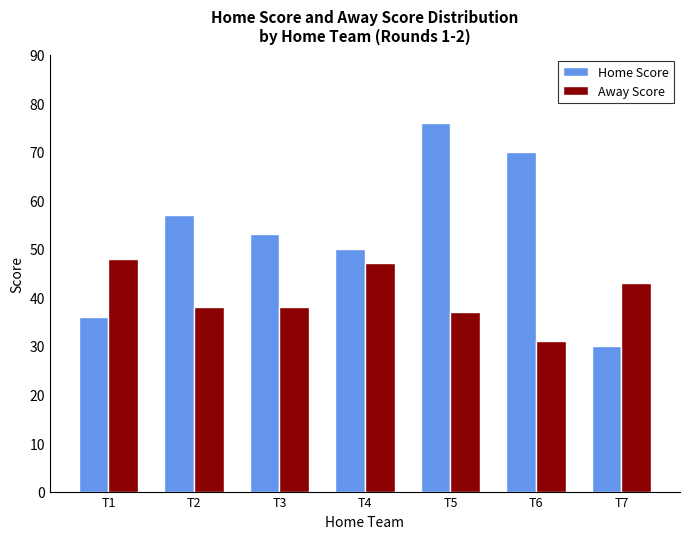

At which category is the sum across all series the highest?

T5